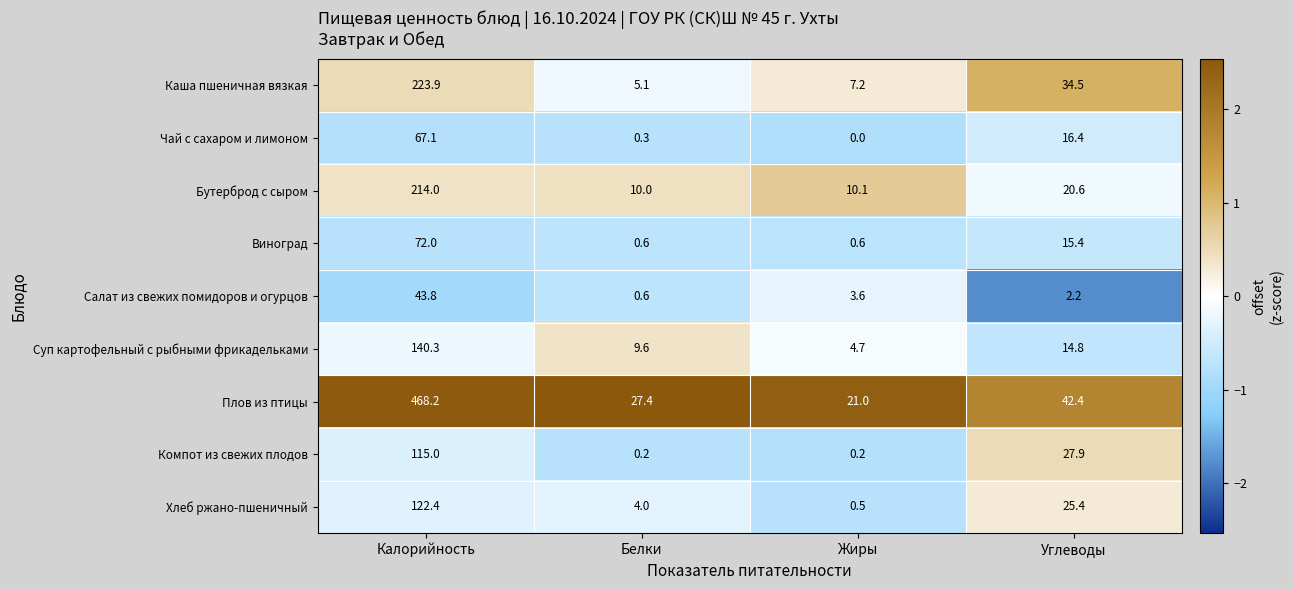

What is the difference between the maximum and minimum values in the Компот из свежих плодов series?

114.8